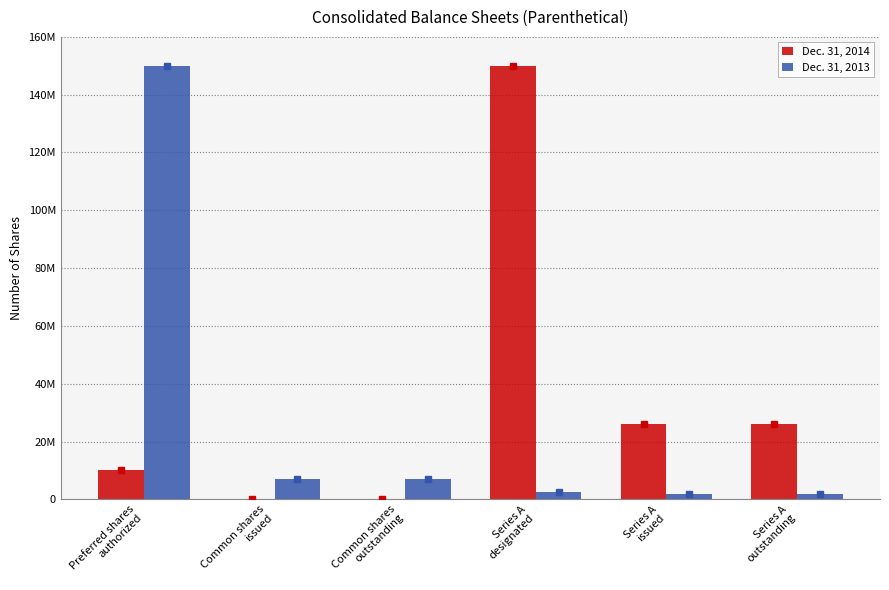

What is the value of the Dec. 31, 2014 bar at the 6th from the left?

25938332